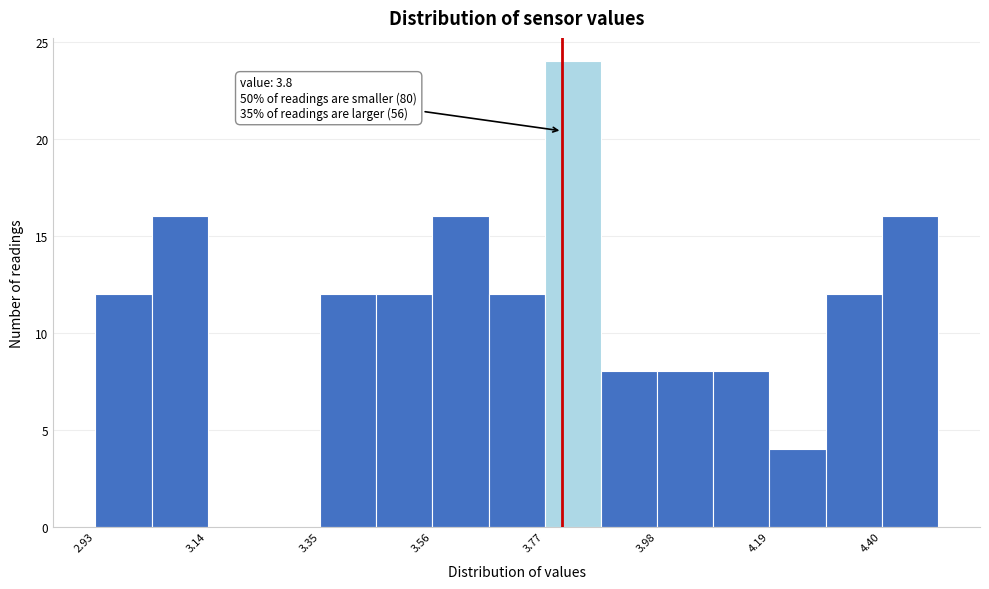

Read against the x-axis, roughly where is the centre of the tallest bar?

3.80